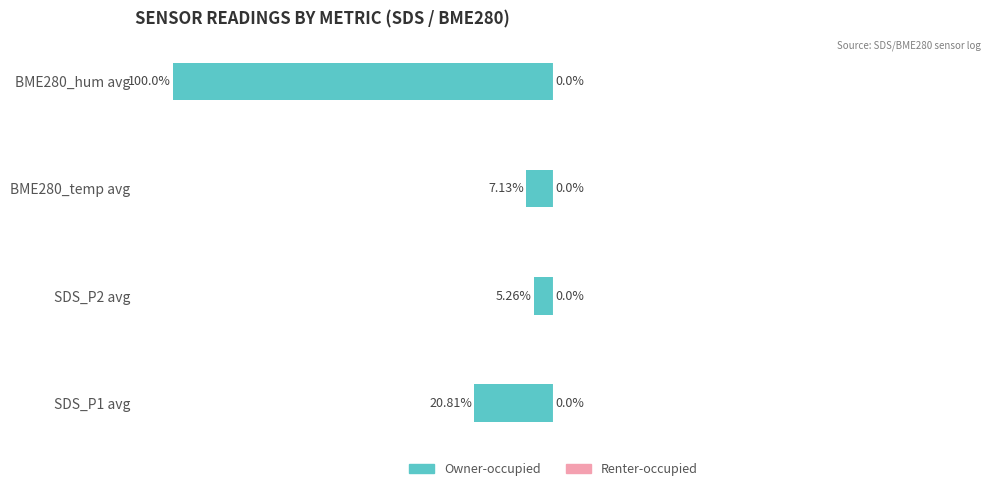

Does the chart contain any negative values?

Yes